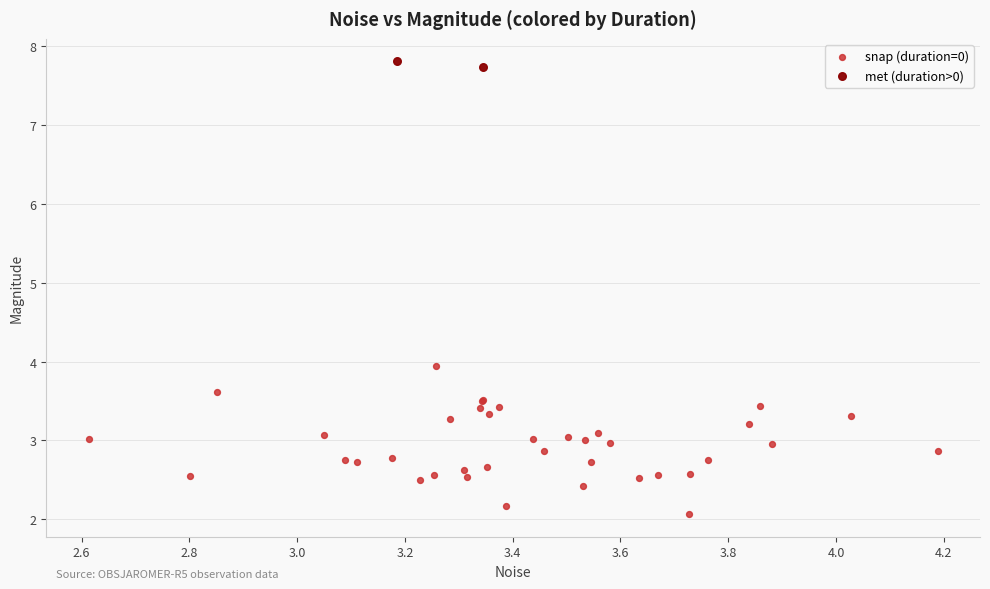

Which series contains the lowest Y value?

snap (duration=0)